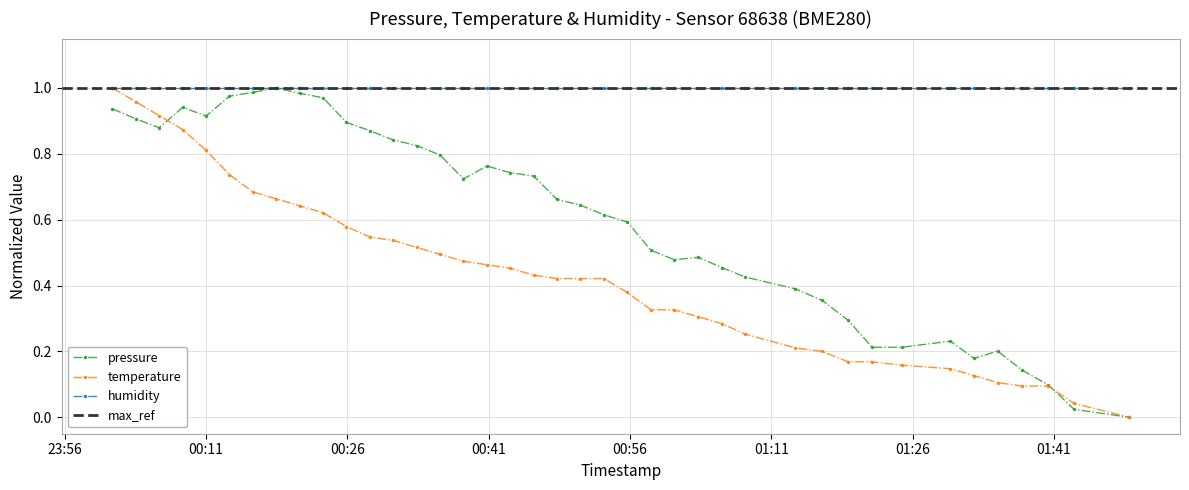

Which has a higher value, 2023-04-30T01:19:08 or 2023-04-30T01:21:41?

2023-04-30T01:19:08